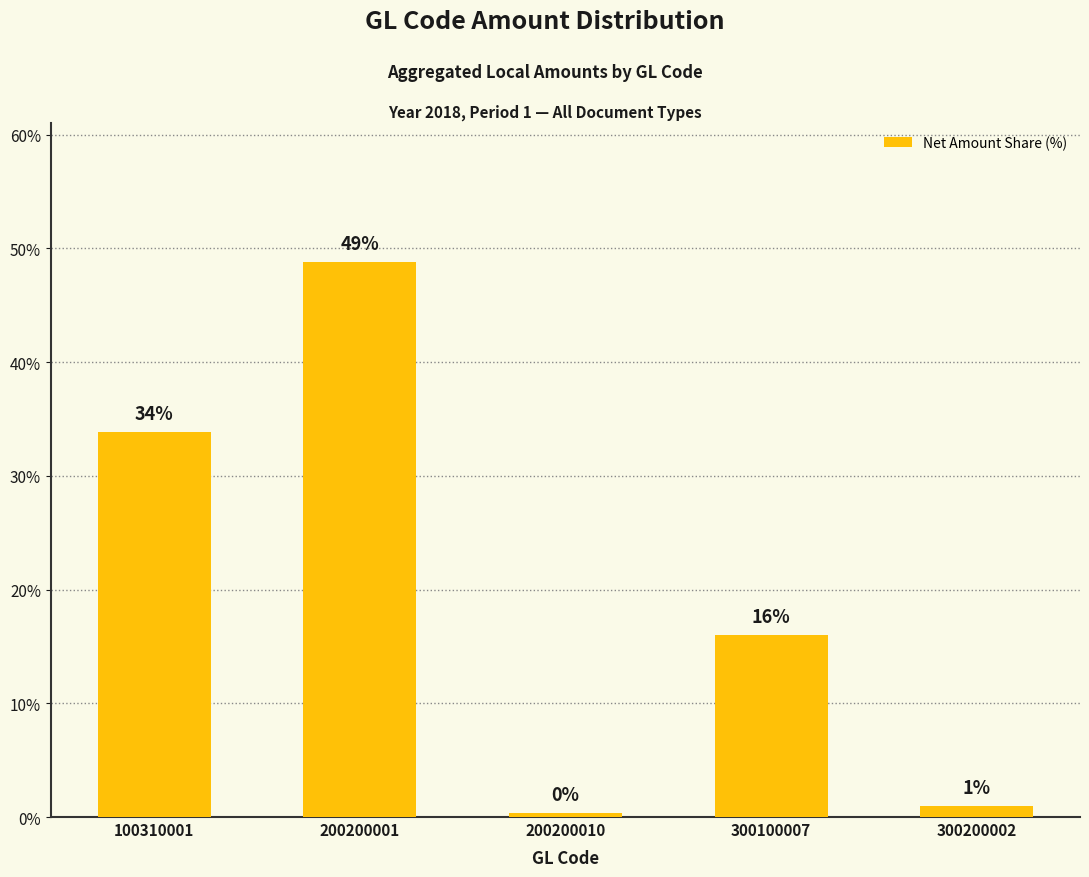

What value does the data have at 100310001?

33.9